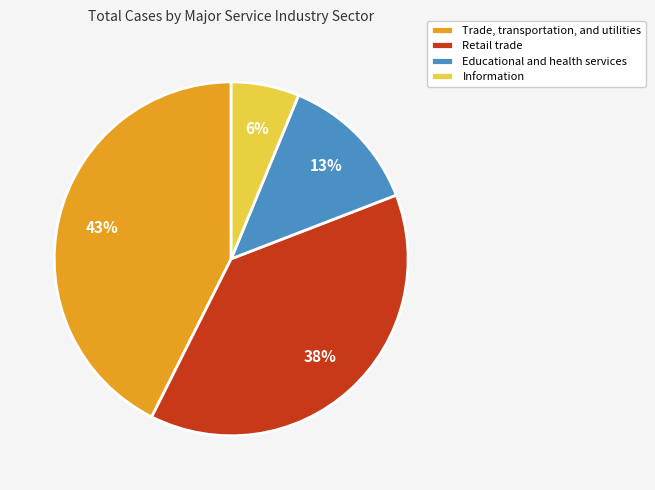

The Information slice represents 6% of the pie. True or false?

True